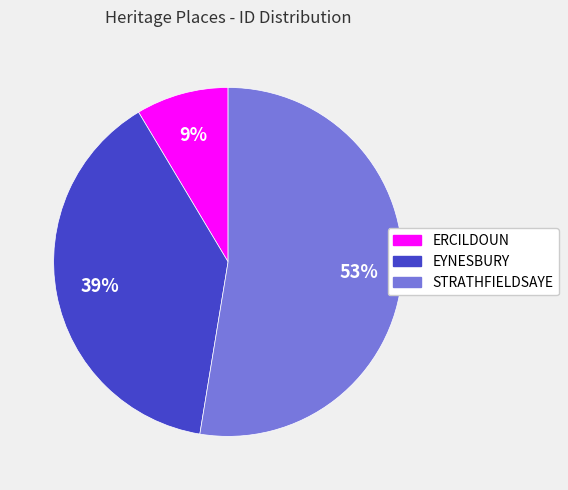

Do ERCILDOUN and STRATHFIELDSAYE together represent more than half of the pie?

Yes